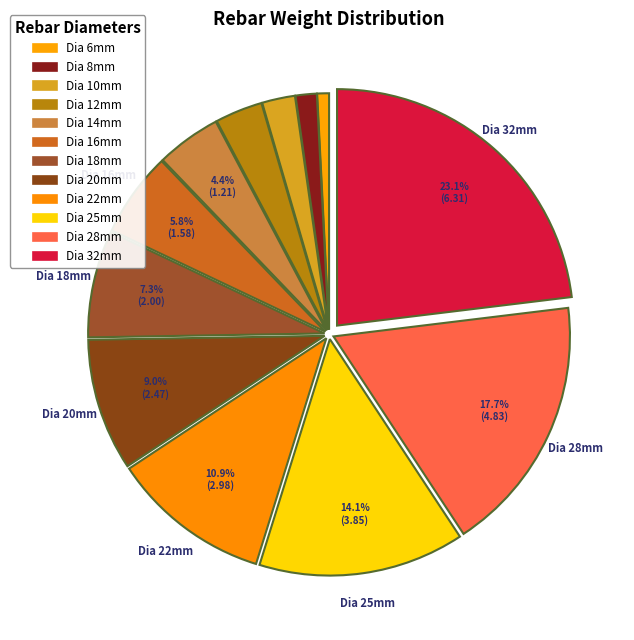

Count the number of slices in the pie.

12